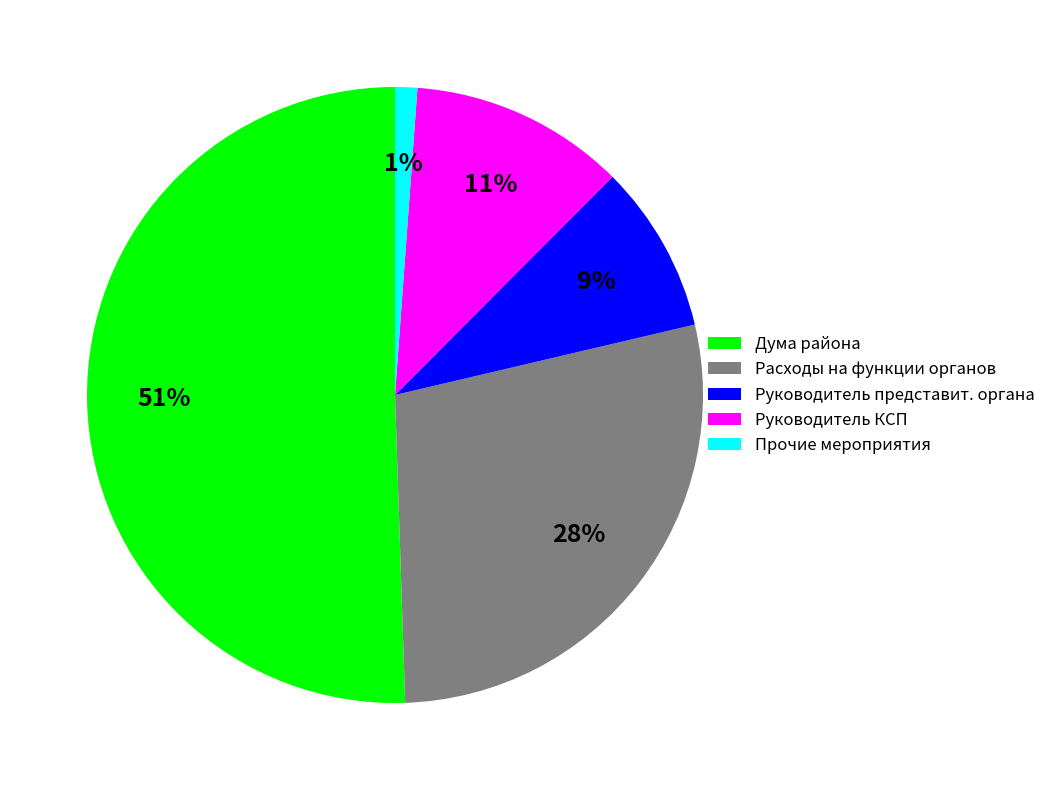

Count the number of slices in the pie.

5